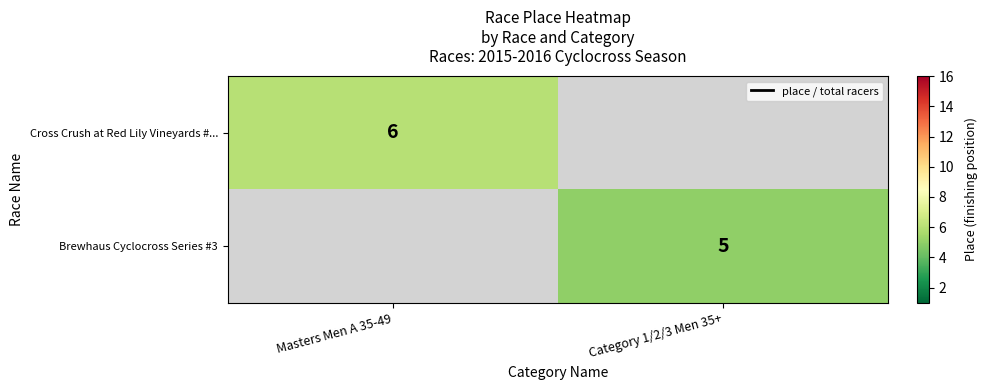

What is the minimum value shown in the chart?

5.0